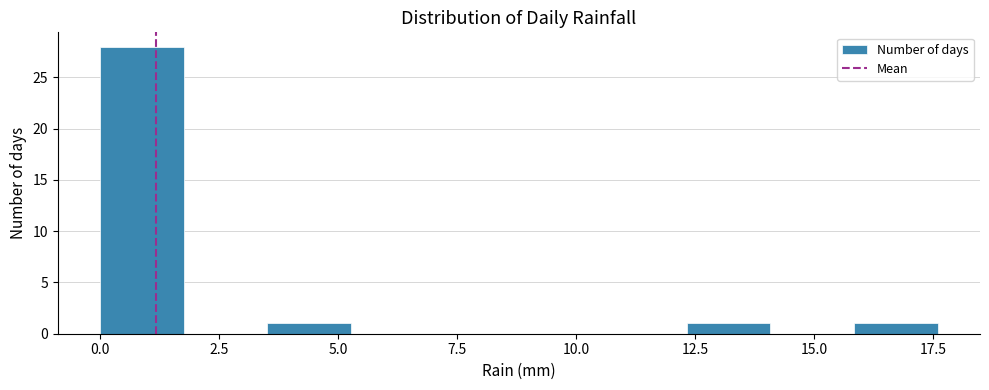

Read against the x-axis, roughly where is the centre of the tallest bar?

1.0